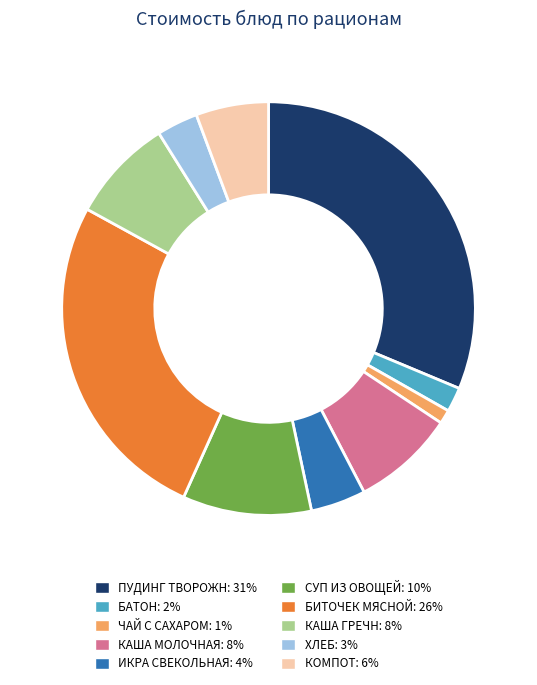

Approximately how many times larger is the value at ПУДИНГ ТВОРОЖН compared to ИКРА СВЕКОЛЬНАЯ?

7.3